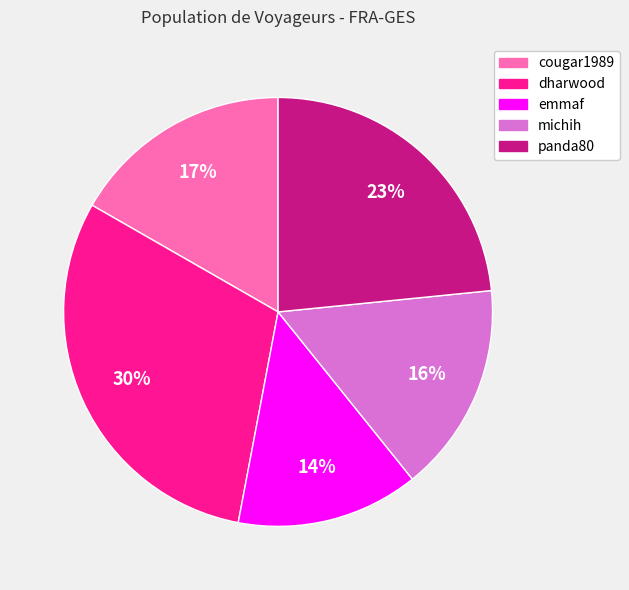

The cougar1989 slice represents 17% of the pie. True or false?

True